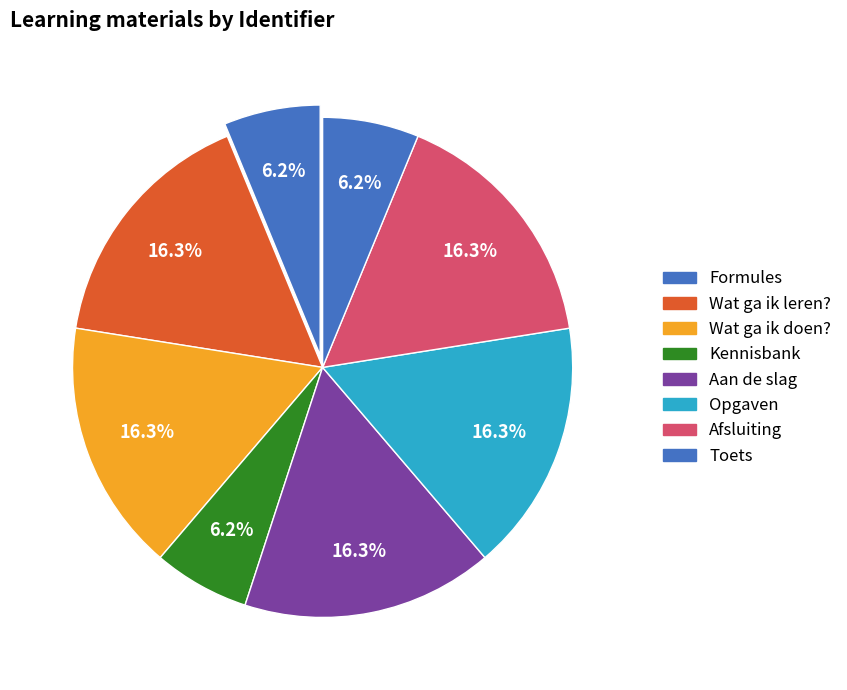

How many slices are in this pie chart?

8